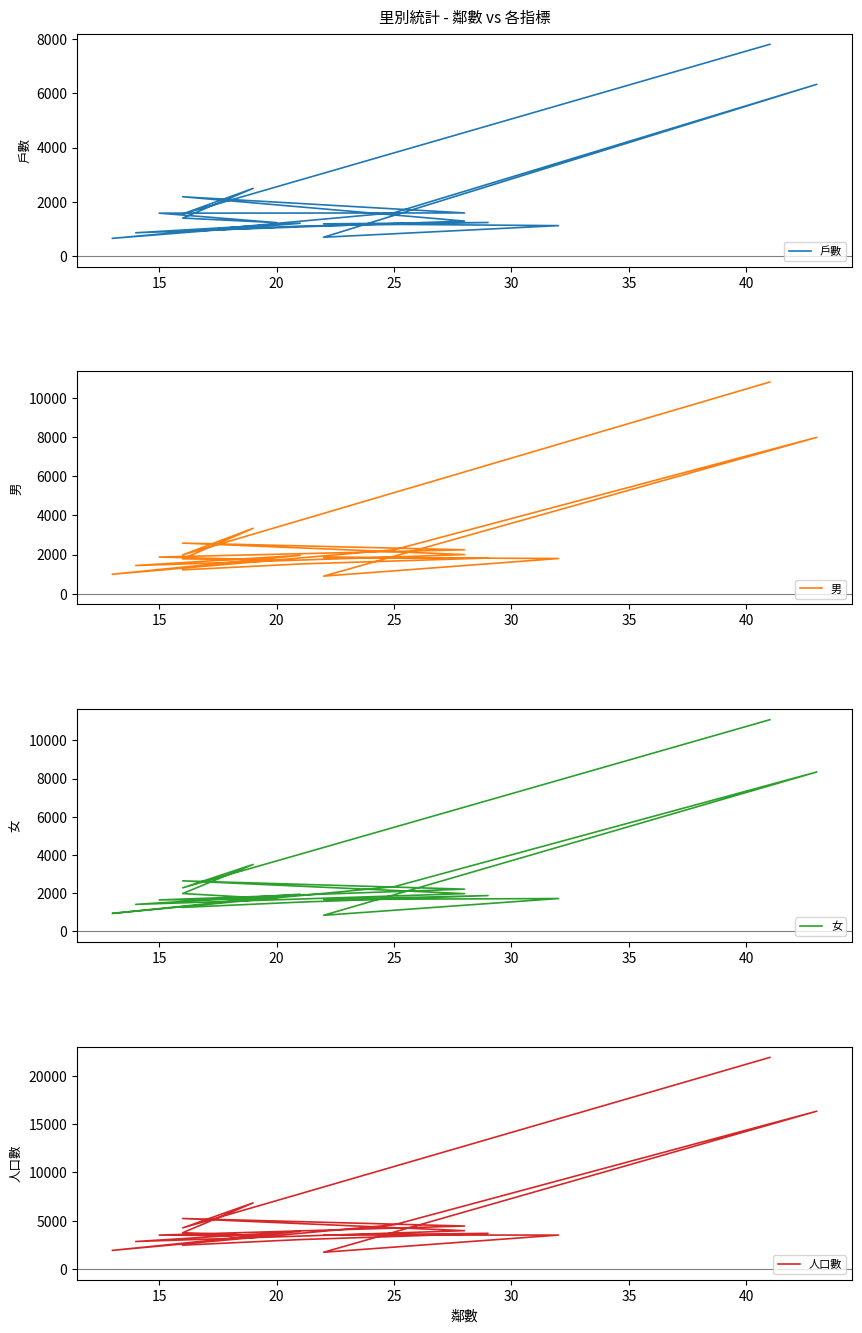

Does the chart display data point markers on the line(s)?

No